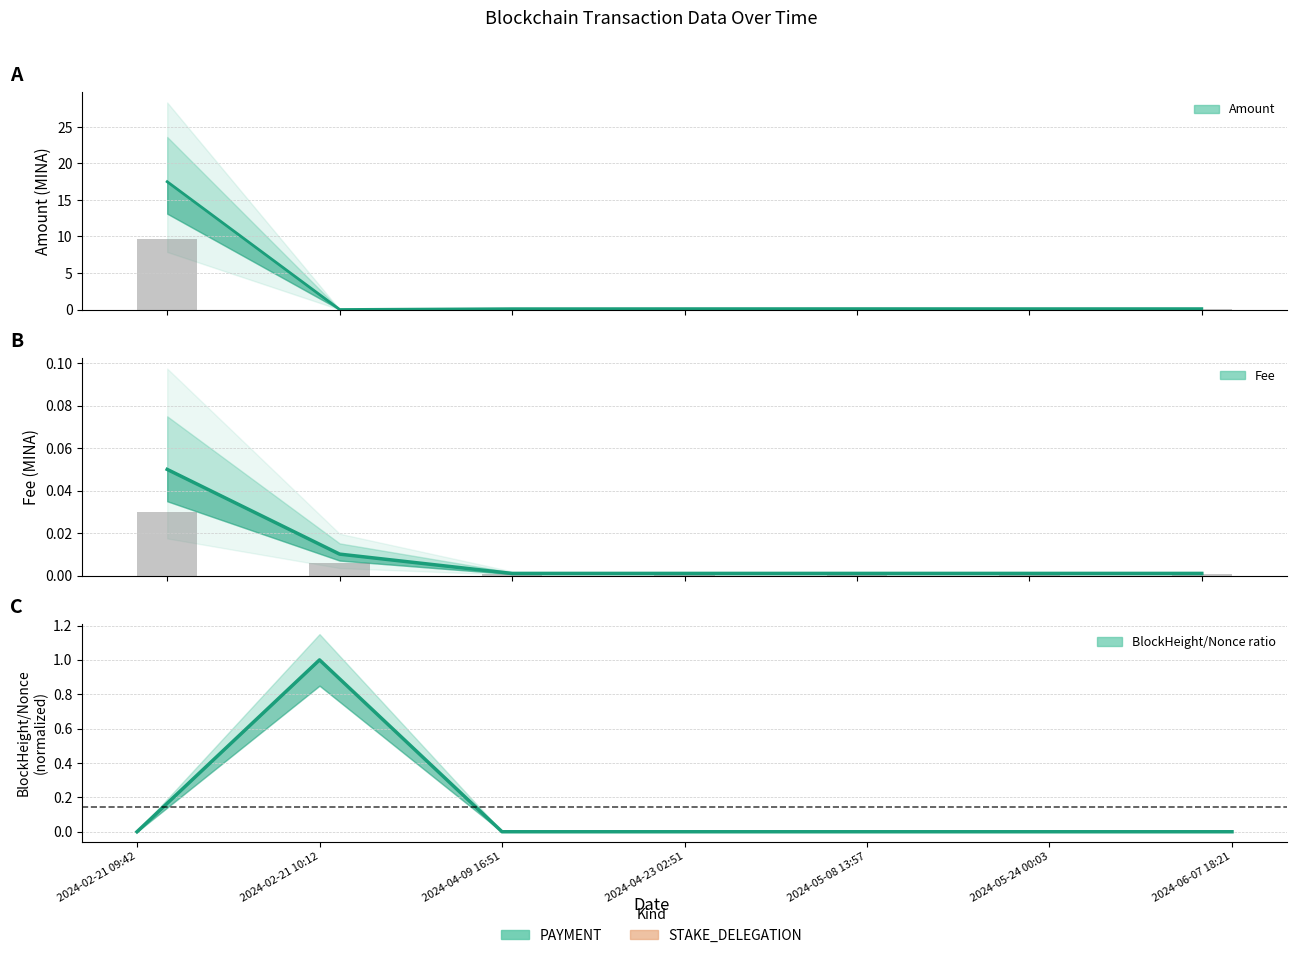

What is the sum of all BlockHeight/Nonce ratio values?

1.0